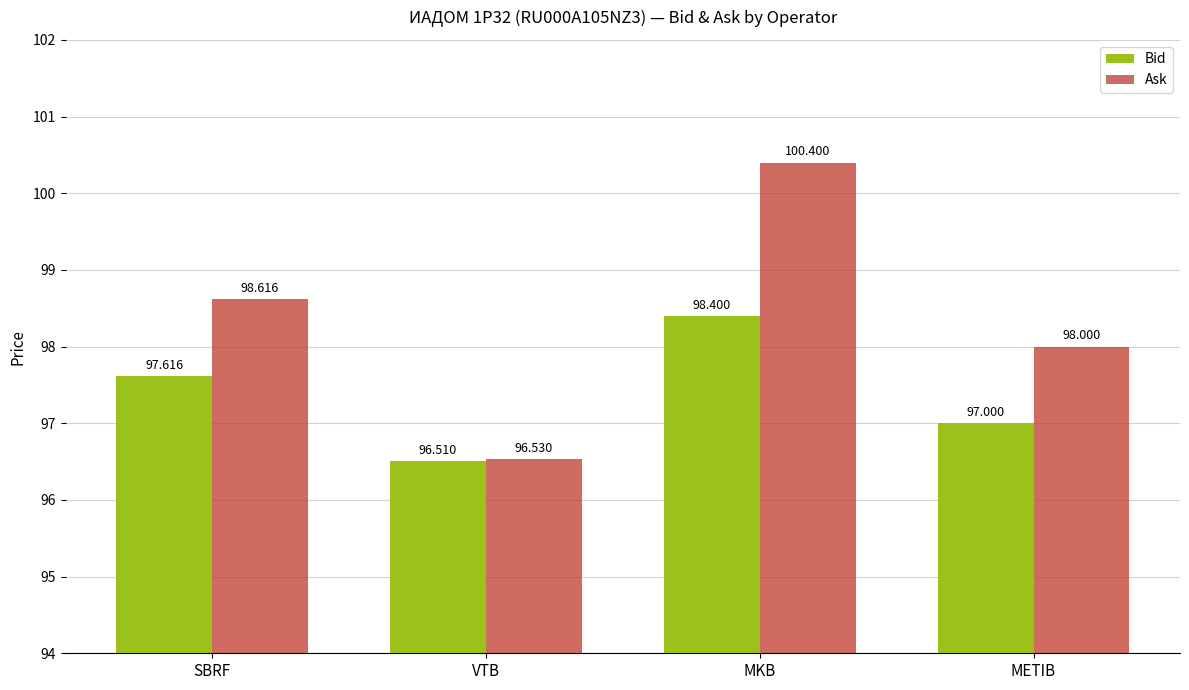

At how many categories does at least one series exceed 99?

1